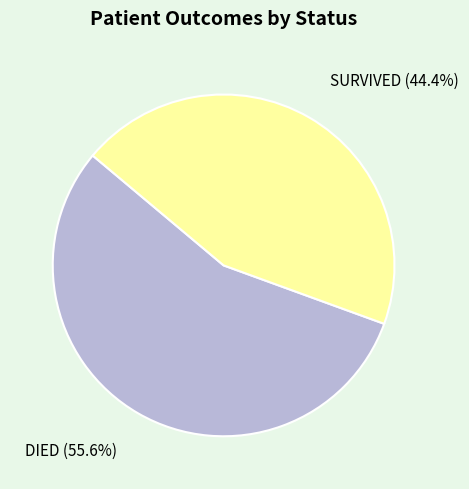

Rank the categories by value from lowest to highest.

SURVIVED, DIED